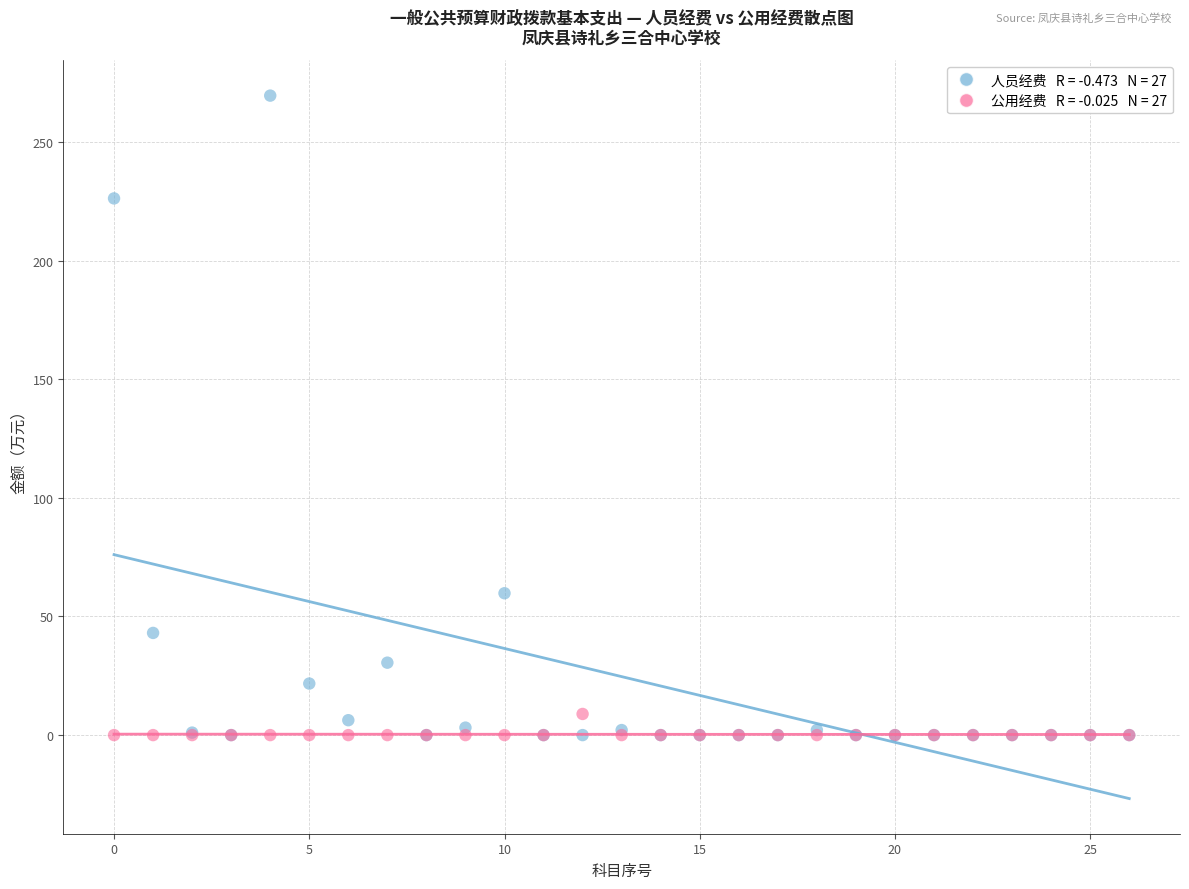

Across all series, what Y value is closest to 134?

59.8